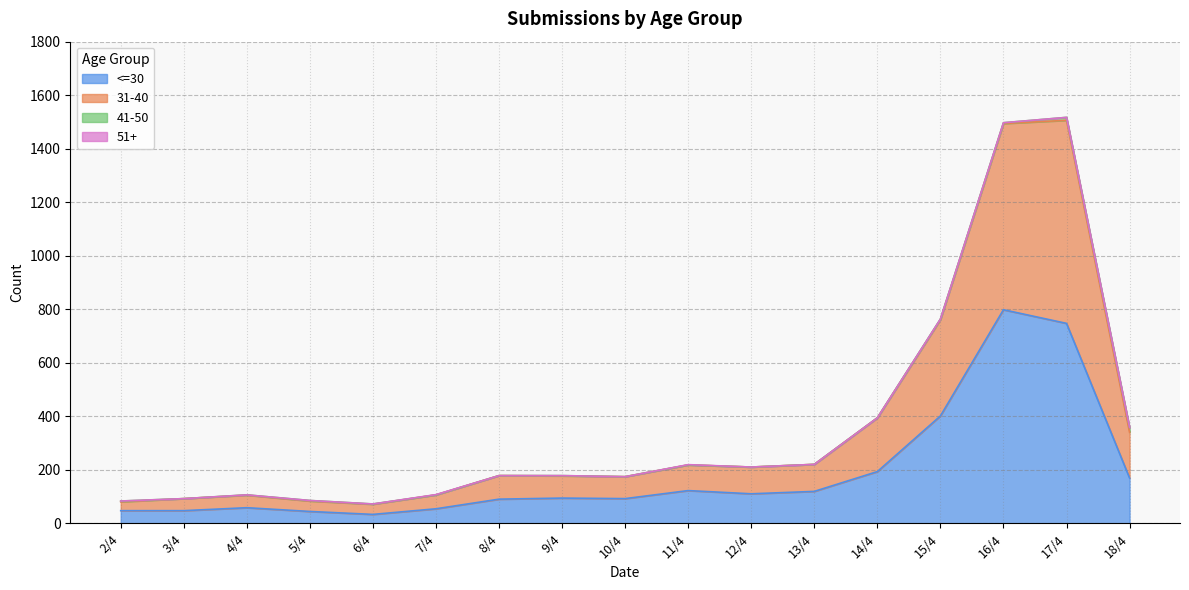

At which label does 31-40 reach its minimum?

6/4